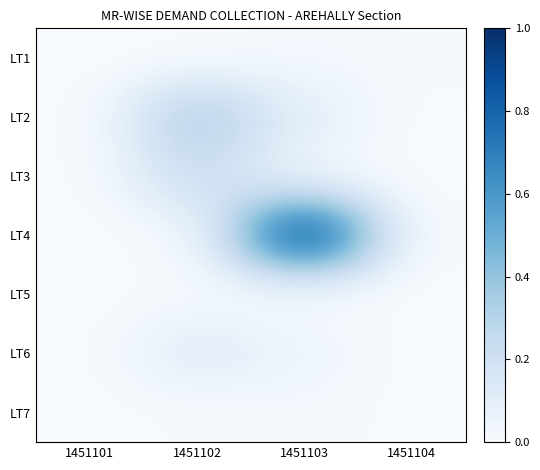

At which category is the sum across all series the highest?

1451103